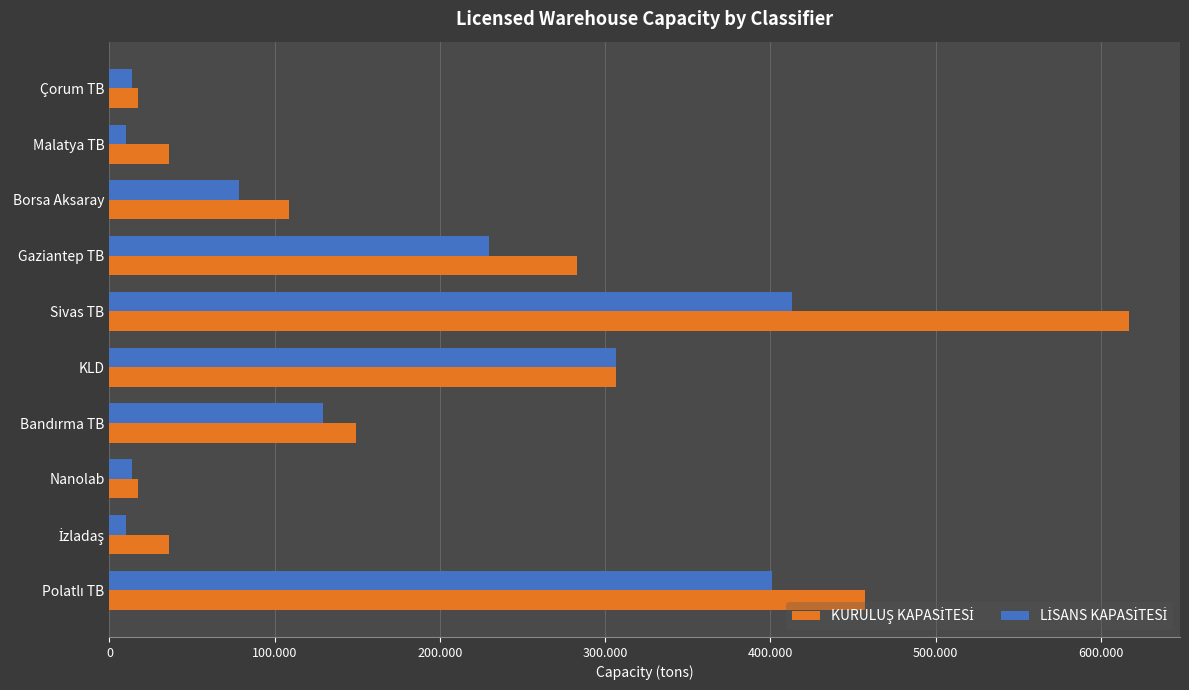

At how many categories does at least one series exceed 128783?

5